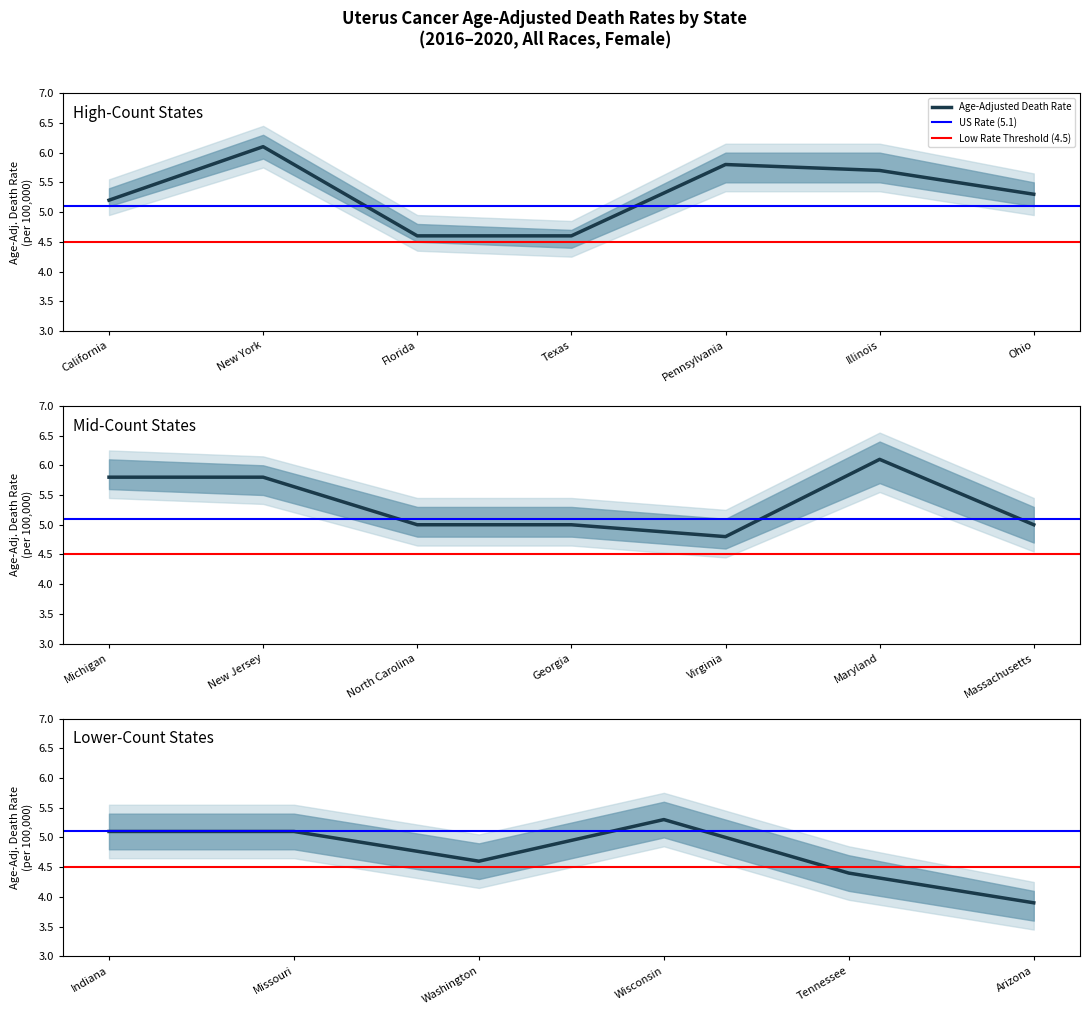

How many values in the Age-Adjusted Death Rate series are below 5?

6